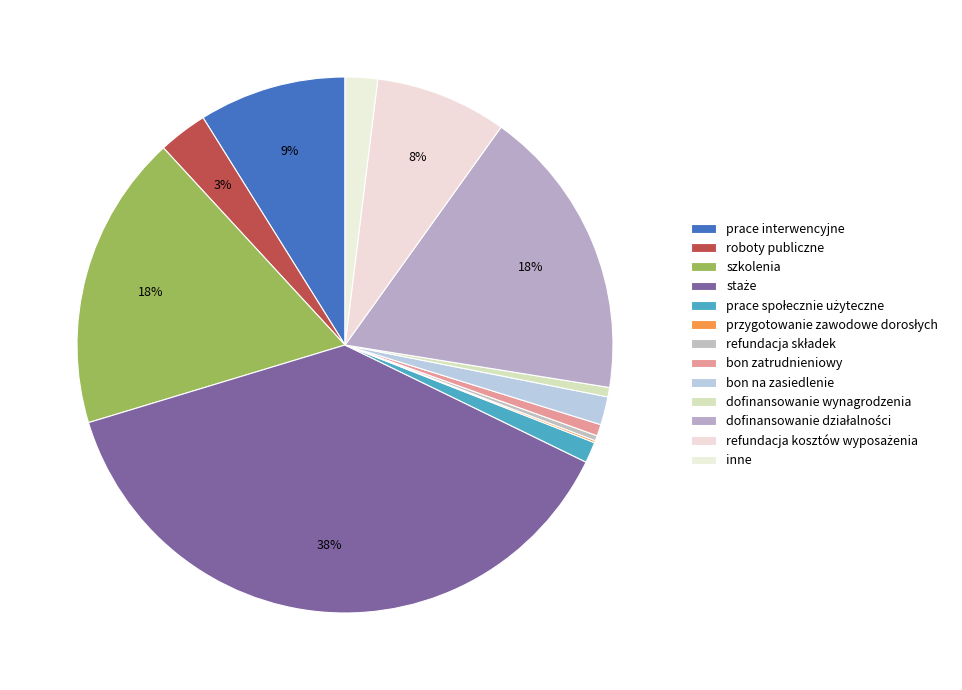

To the nearest percent, what is the difference between the largest and smallest slice percentages?

38%